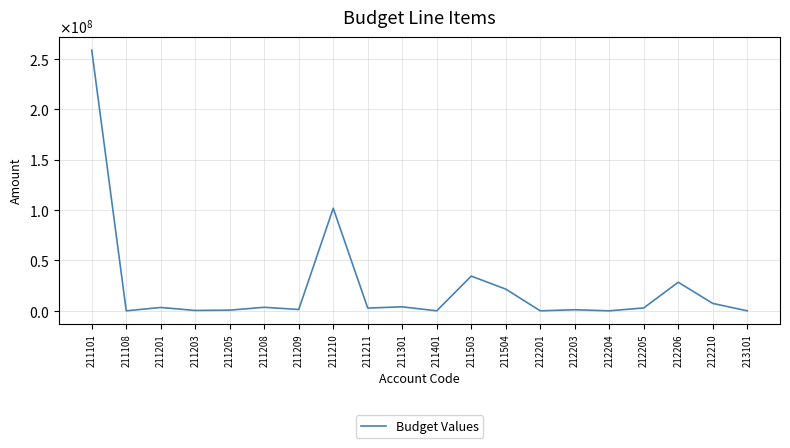

True or false: the data shows 129770667.9 at 212204.

False